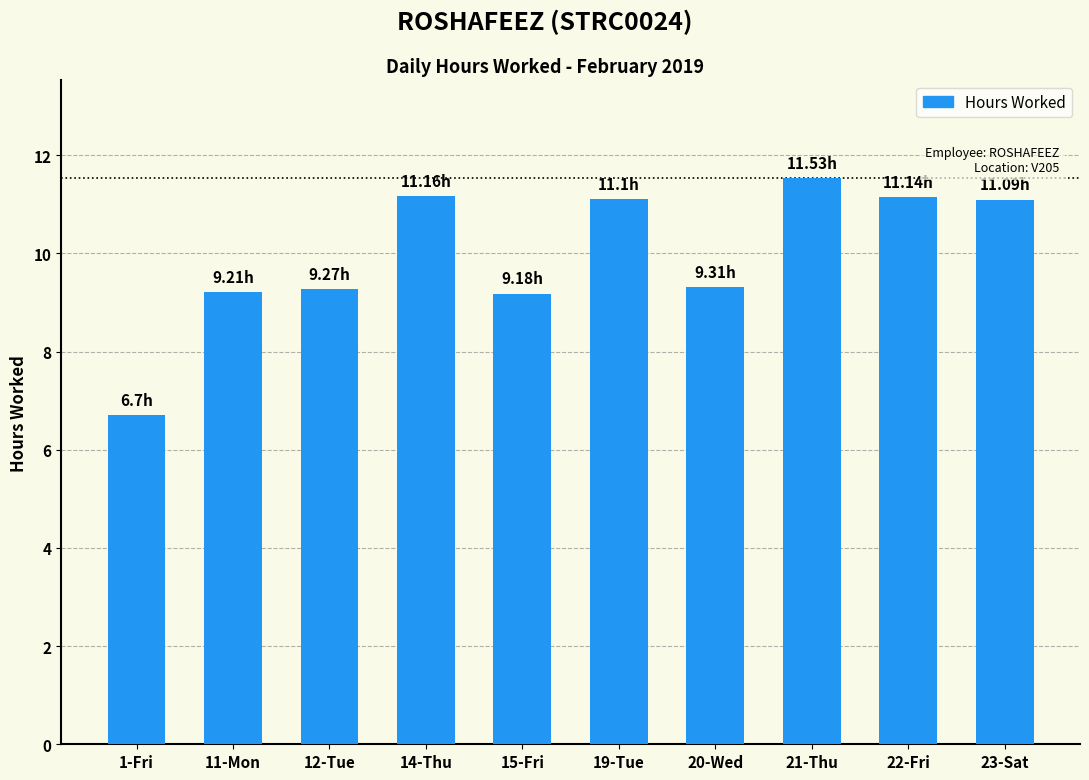

Which has a higher value, 20-Wed or 14-Thu?

14-Thu